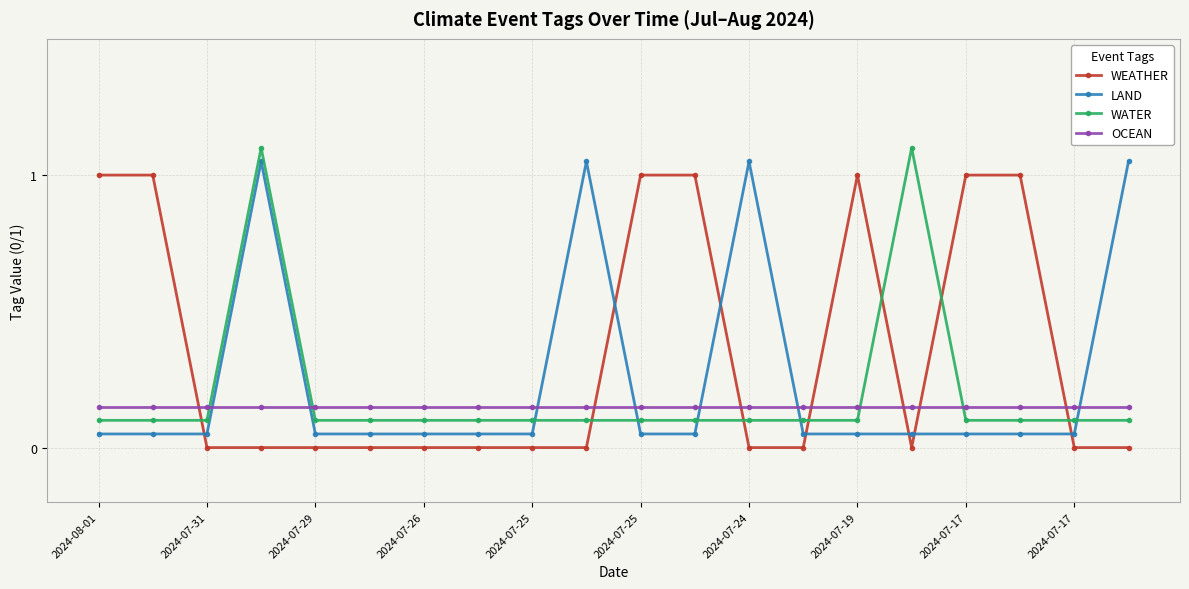

Rank the series by their average value, from highest to lowest.

WEATHER, LAND, WATER, OCEAN